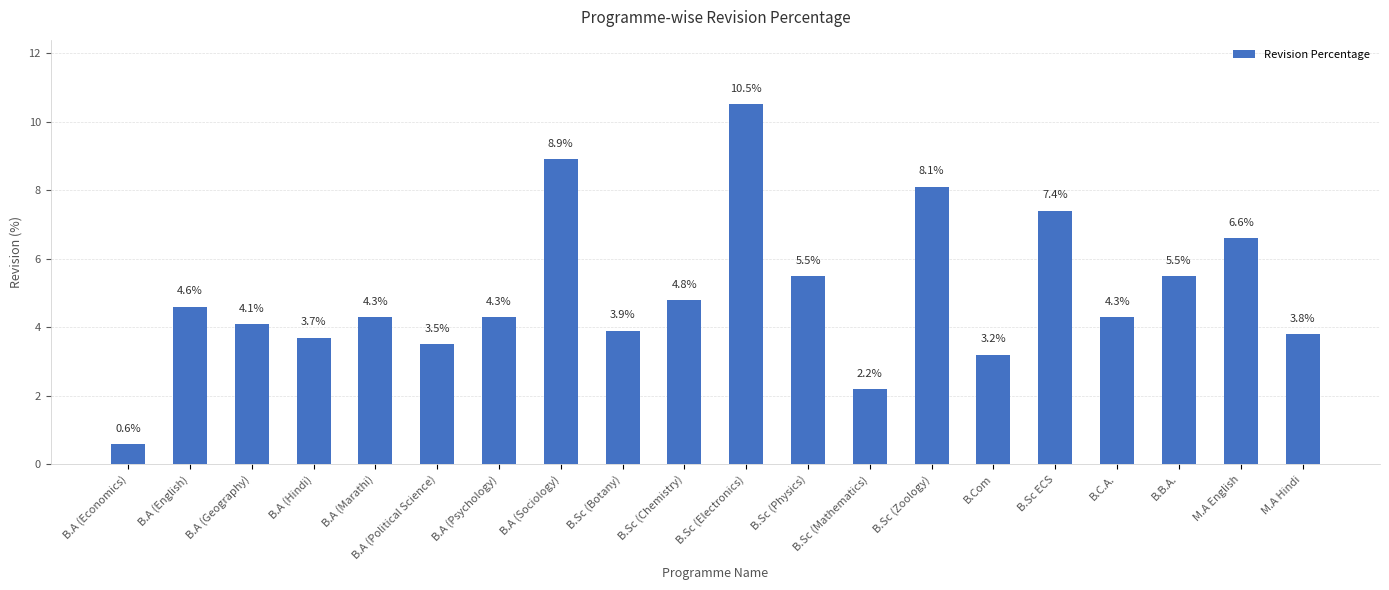

The value at B.A (Hindi) is 3.7. True or false?

True